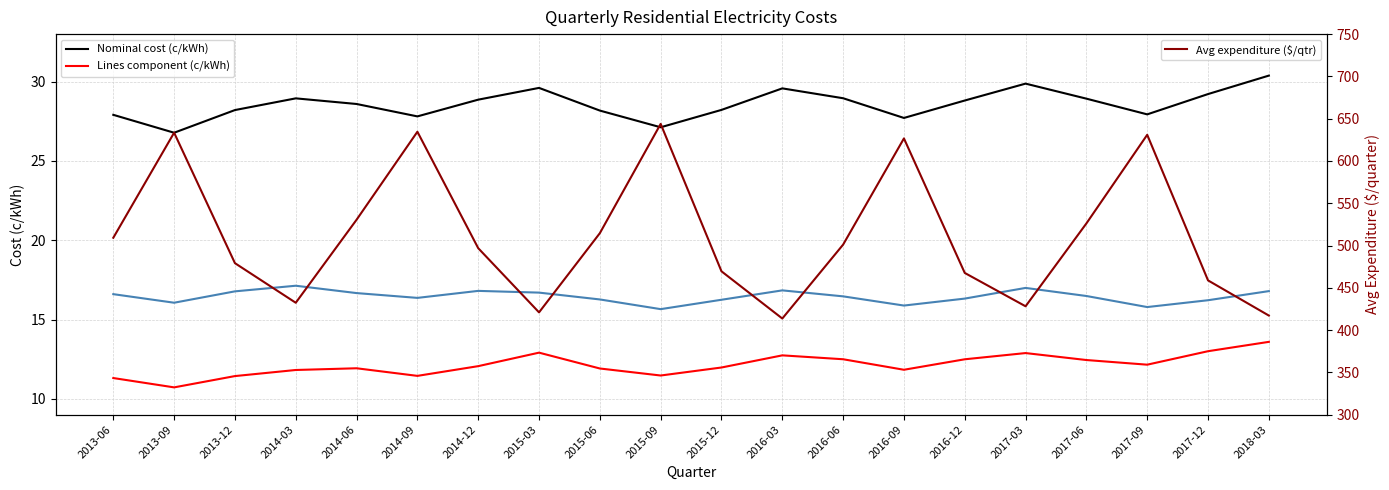

How many data points in Avg expenditure ($/qtr) are less than 501?

10